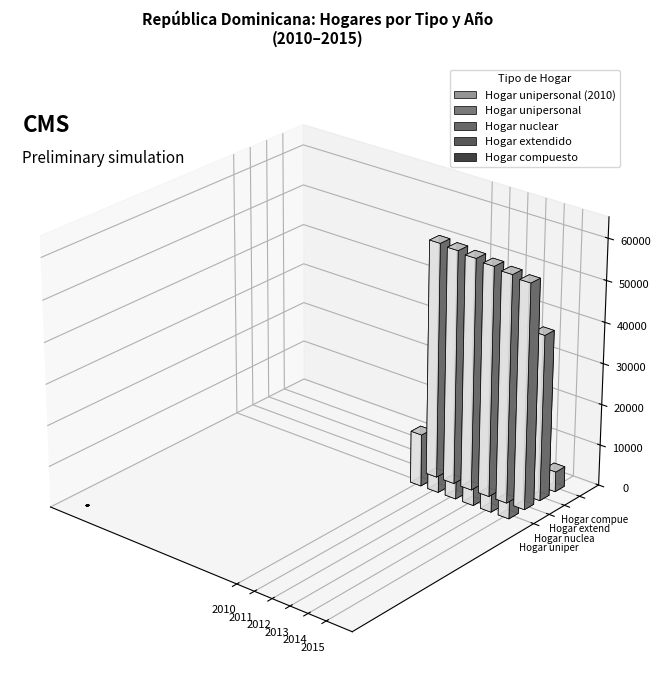

Where is 2011 nearest to the value 30318?

Hogar extendido